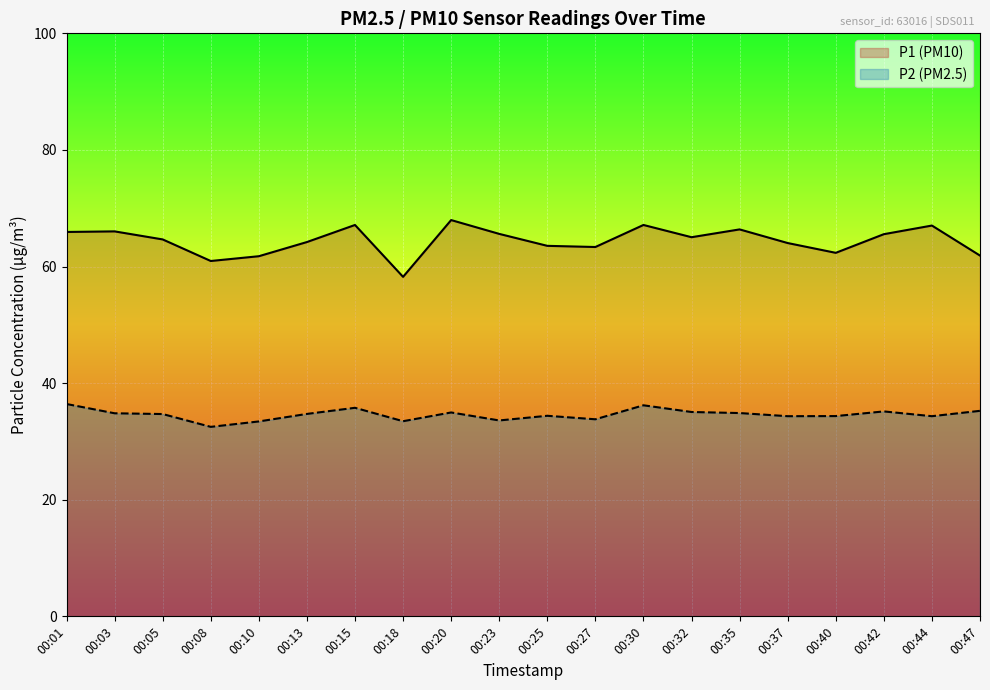

Between 00:30 and 00:37, which is larger?

00:30